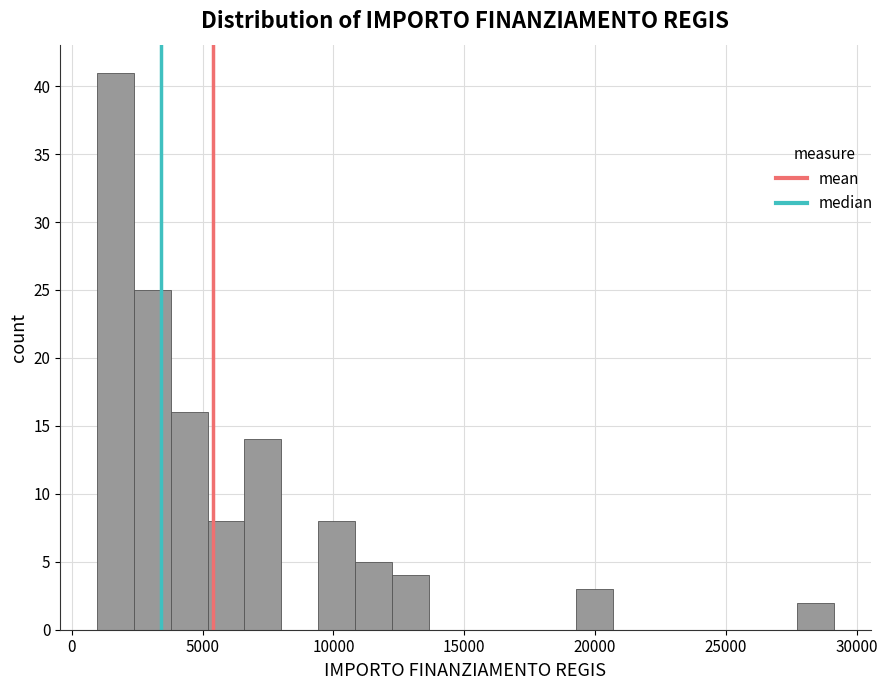

Read against the x-axis, roughly where is the centre of the tallest bar?

1500